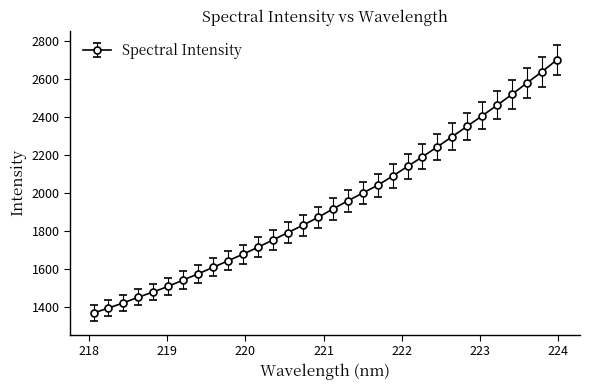

True or false: there are more than 0 points higher than both neighbors.

False